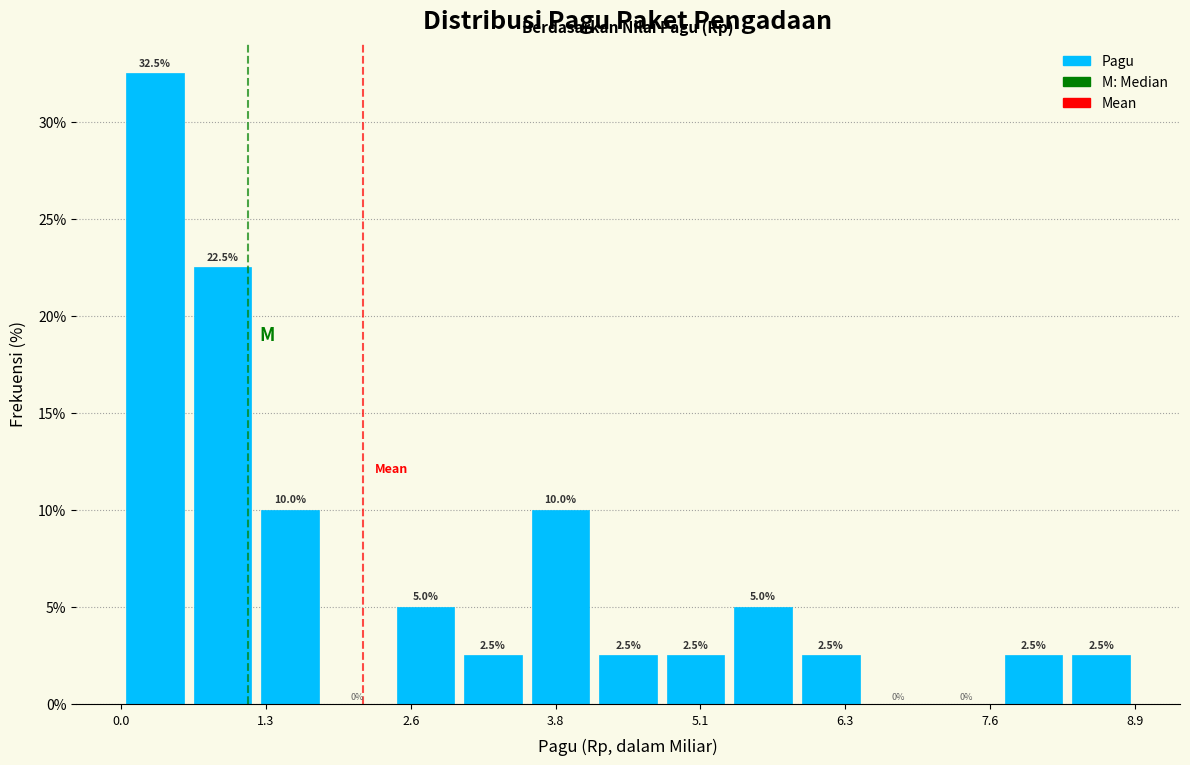

Read against the x-axis, roughly where is the centre of the tallest bar?

0.4